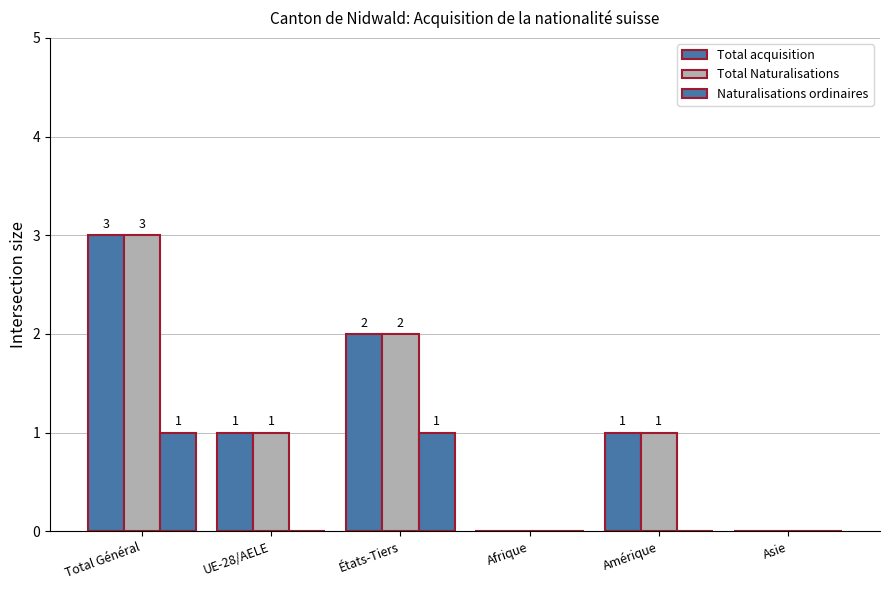

Between Total Général and Afrique, which series saw the biggest shift?

Total acquisition